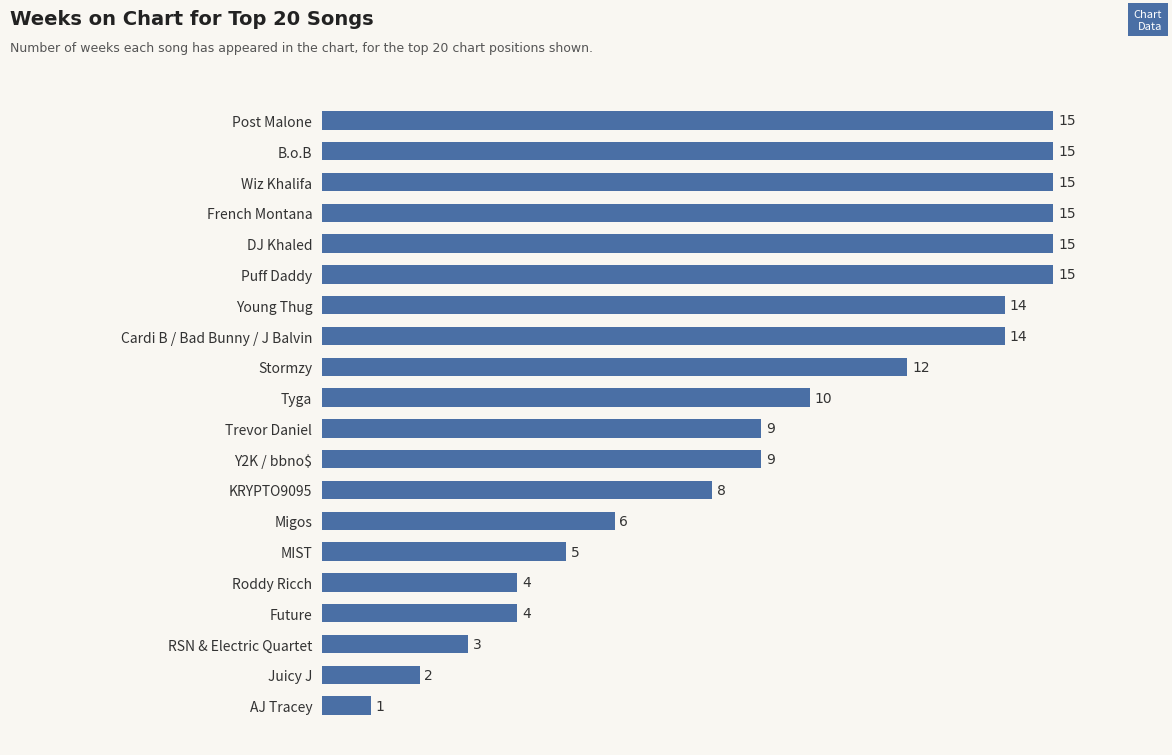

How many categories are shown in the chart?

20